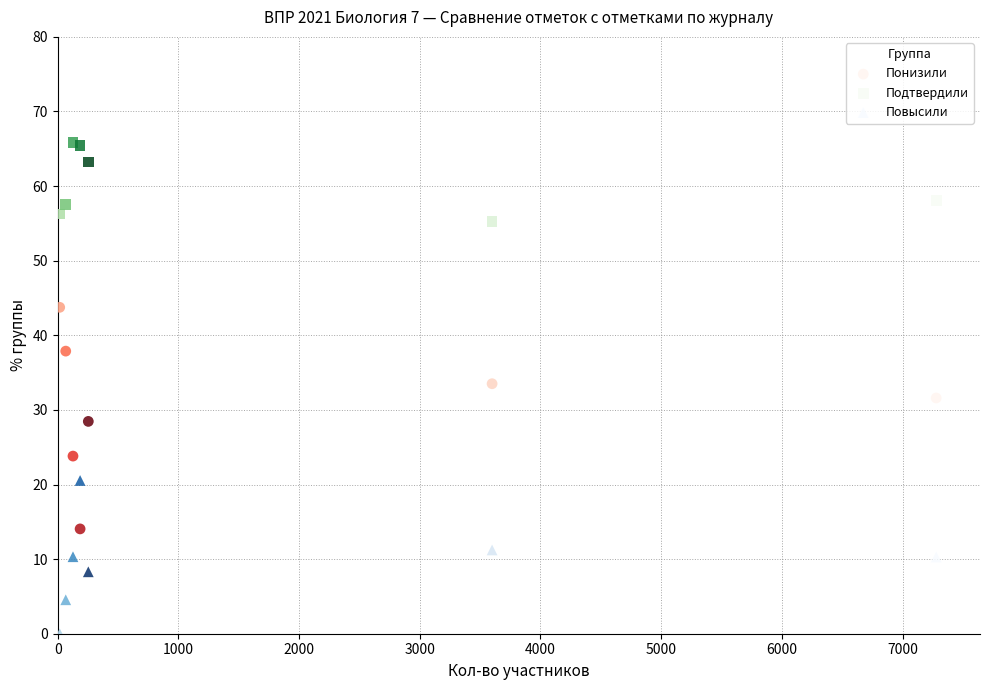

Which series contains the lowest Y value?

Повысили